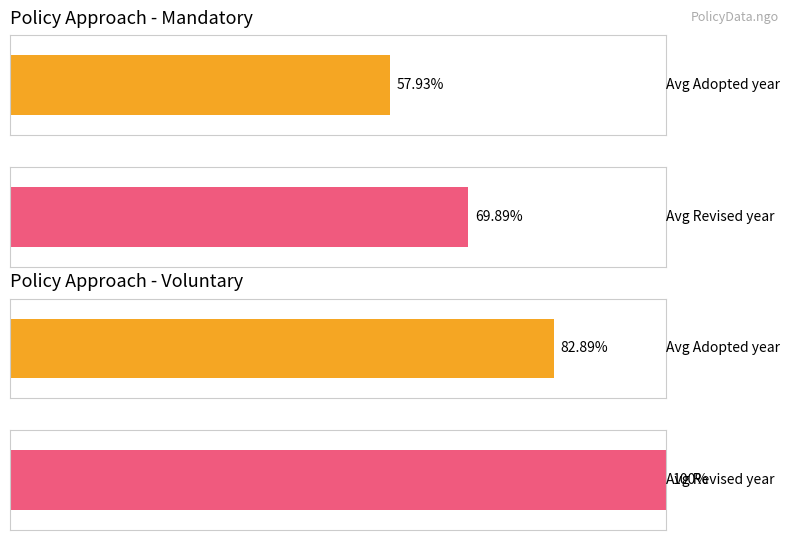

Rank the series by their average value, from highest to lowest.

Revised, Adopted